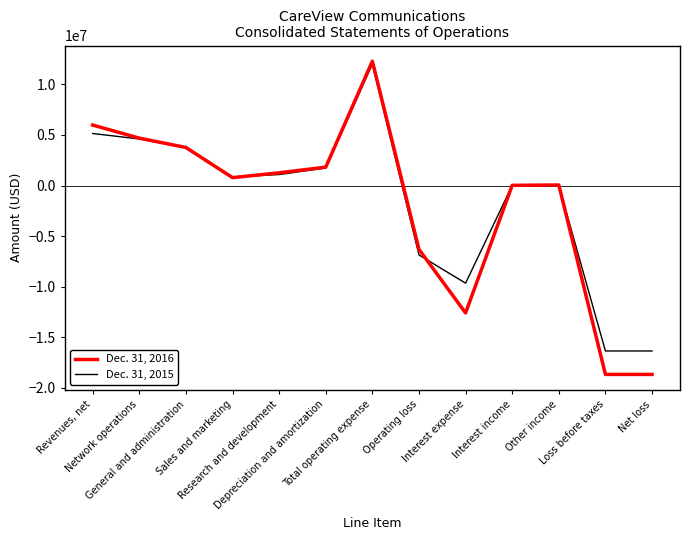

List the series in order of their peak value, highest first.

Dec. 31, 2016, Dec. 31, 2015